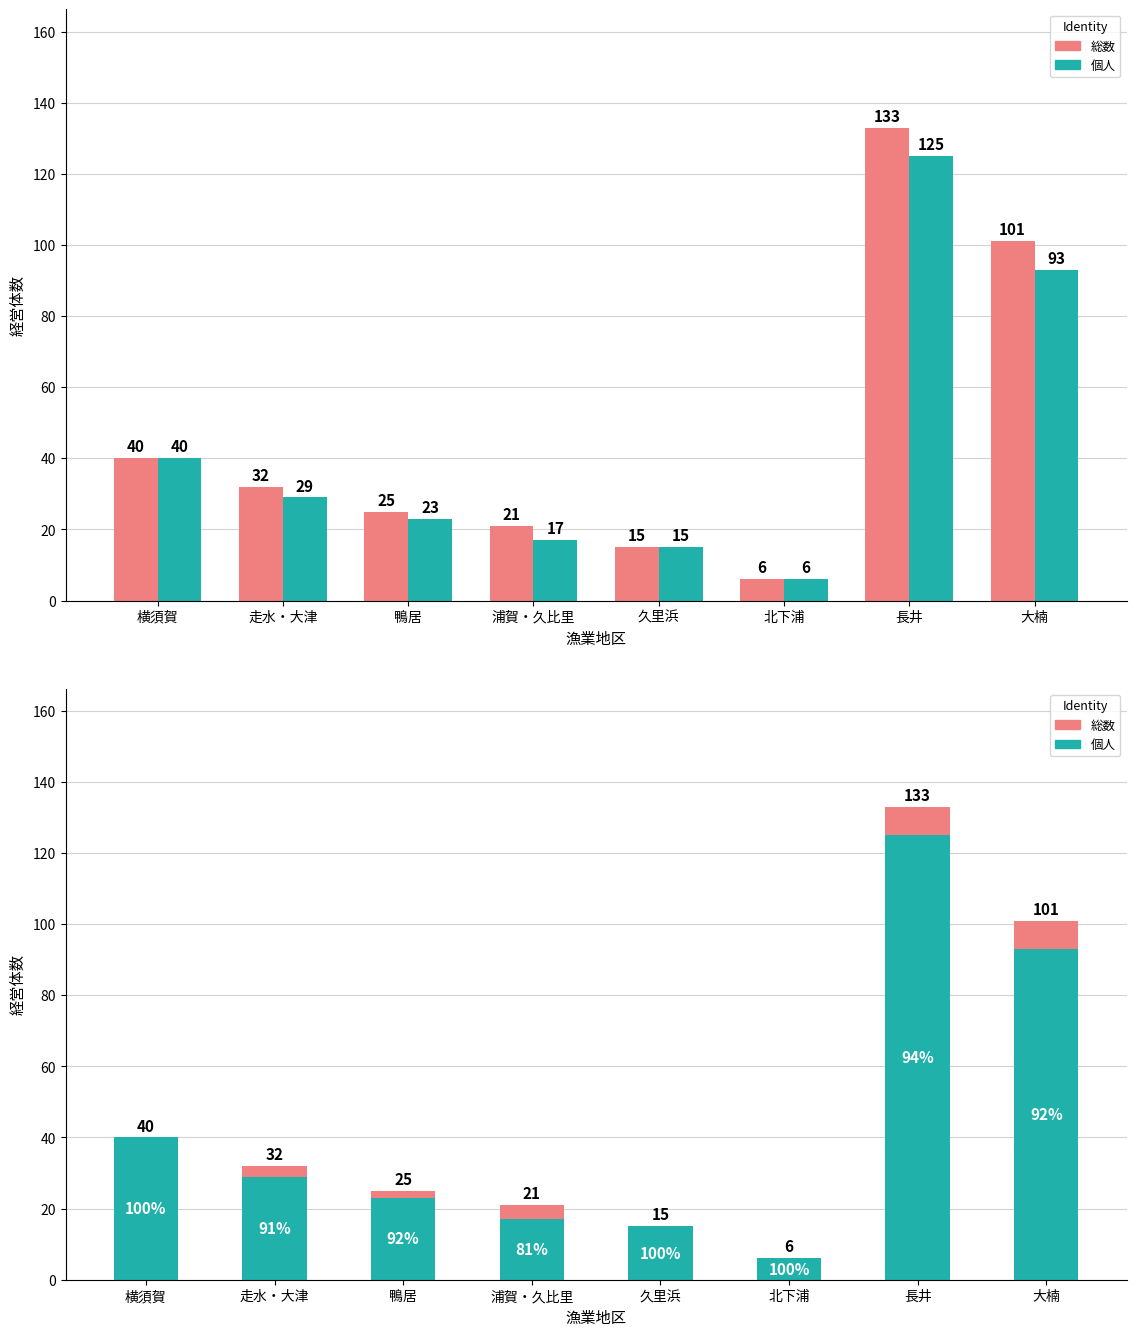

What is the difference between the maximum and minimum values in the 個人 series?

119